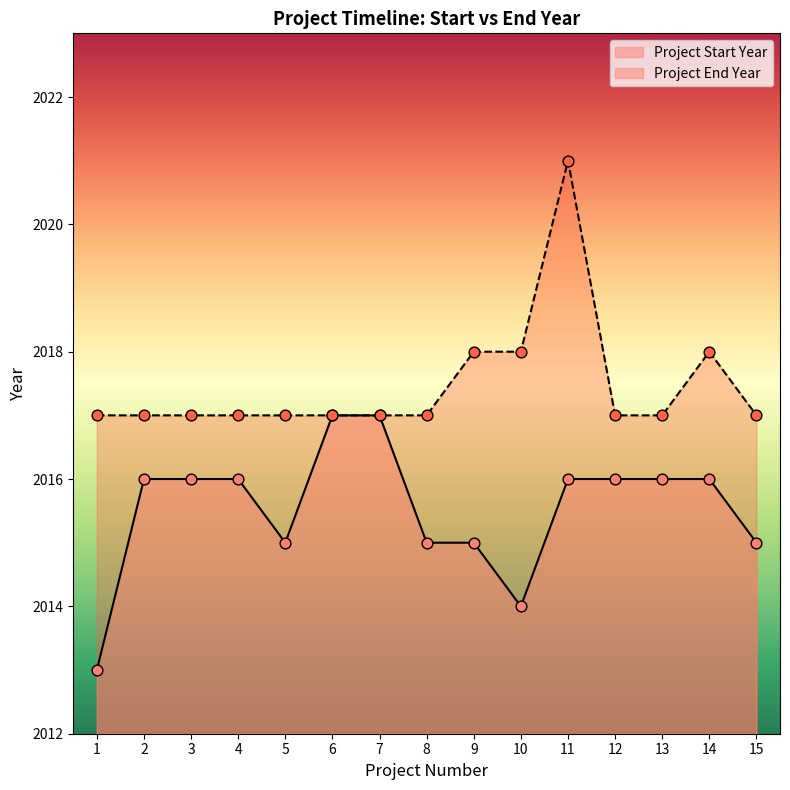

Which series has the largest total across all categories?

Project End Year